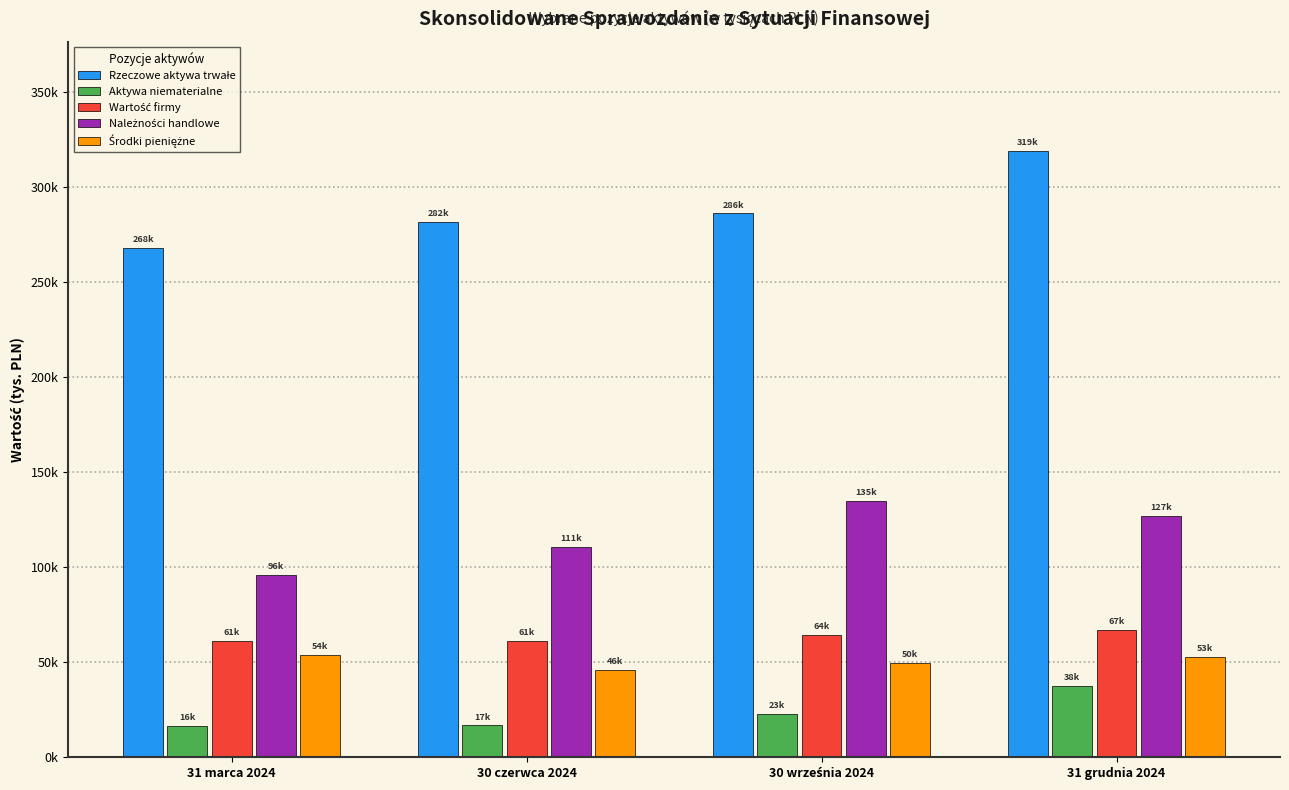

Are the bars horizontal?

No